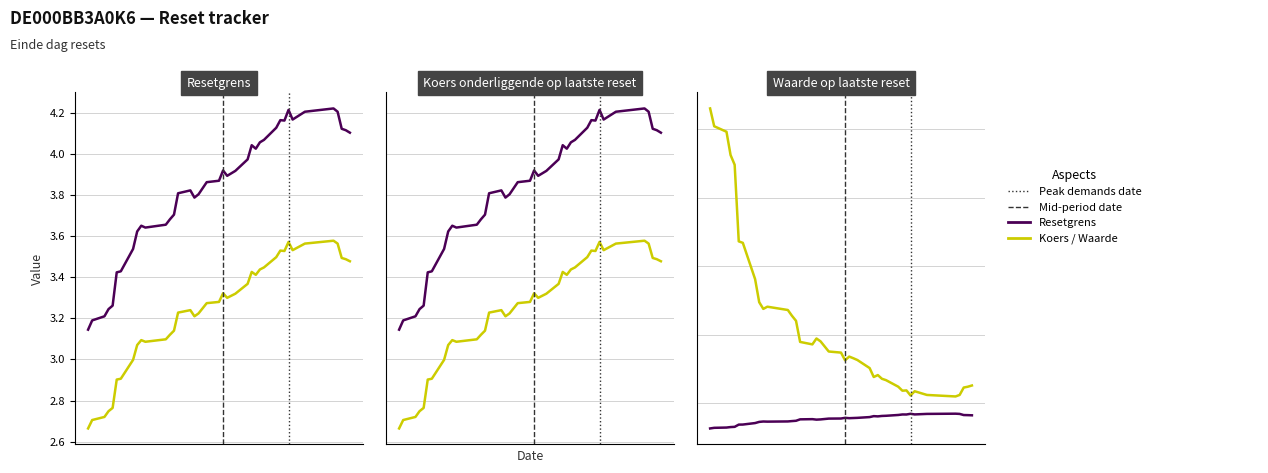

True or false: Resetgrens and Koers onderliggende op laatste reset intersect in this chart.

False